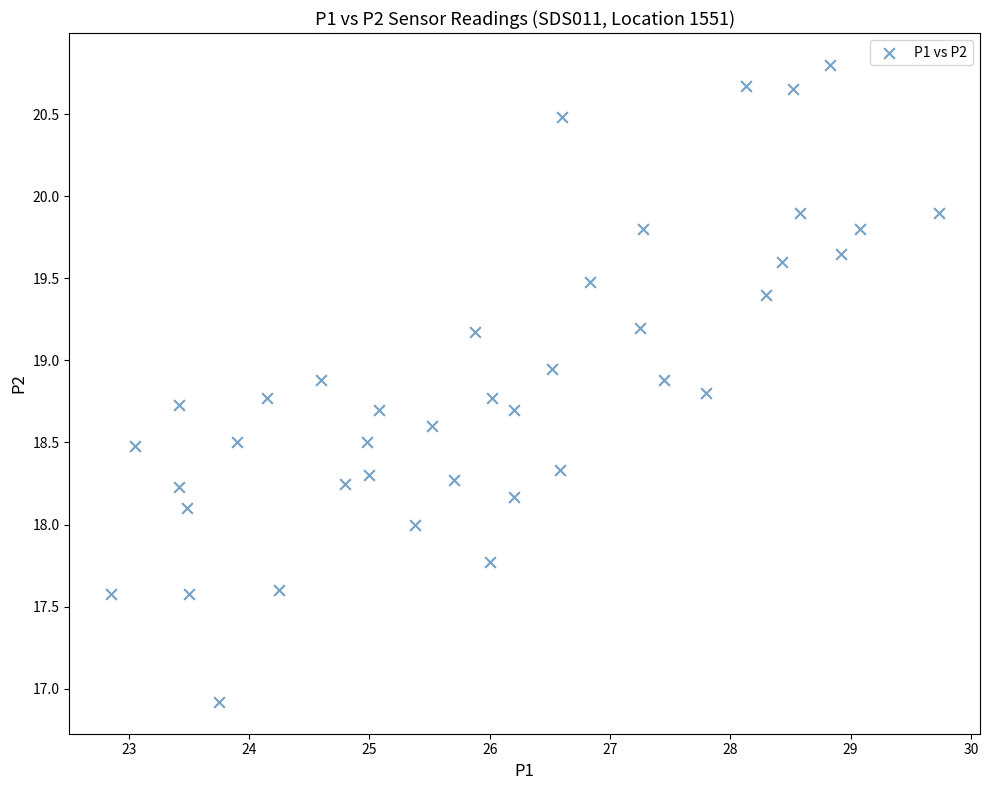

What is the range of Y values (max minus min)?

3.9